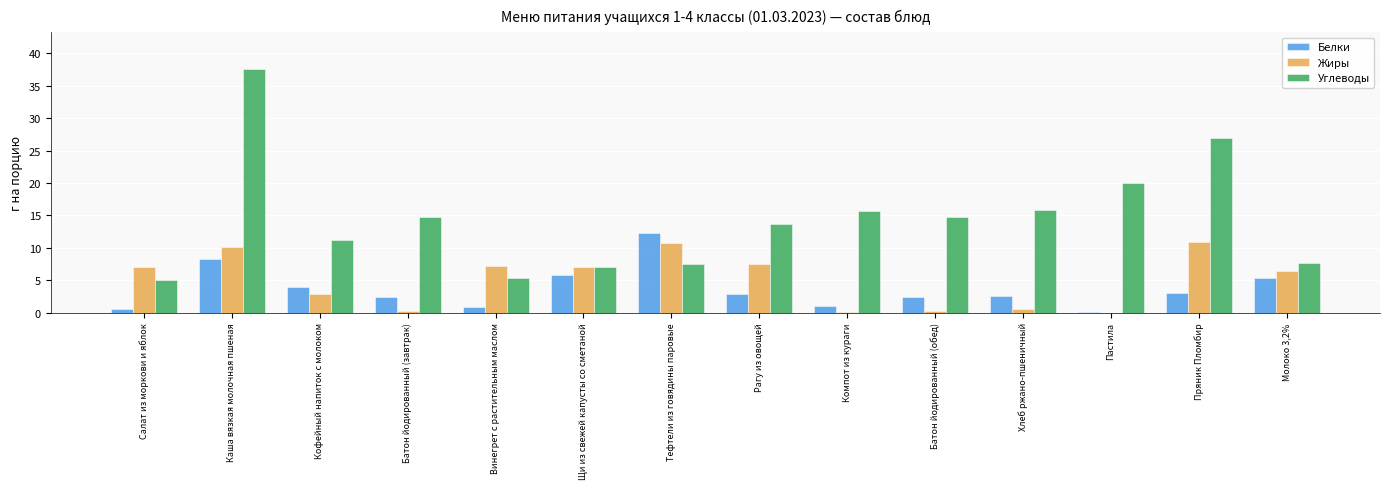

Is the value of Углеводы at Пастила greater than the value of Жиры at Батон йодированный (обед)?

Yes